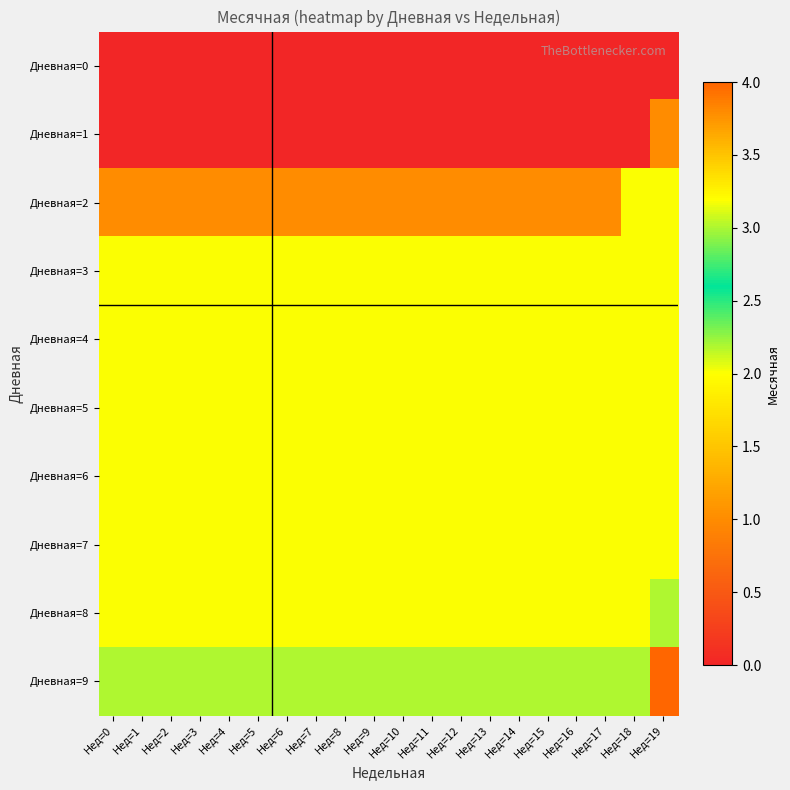

How many series are shown in this chart?

10